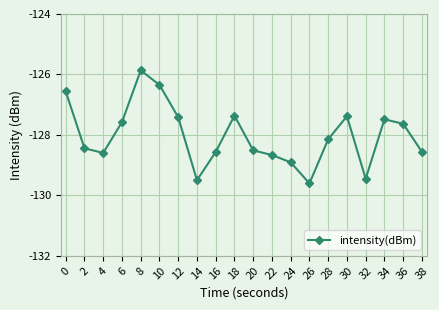

What is the value of the 13th point from the left?

-128.9